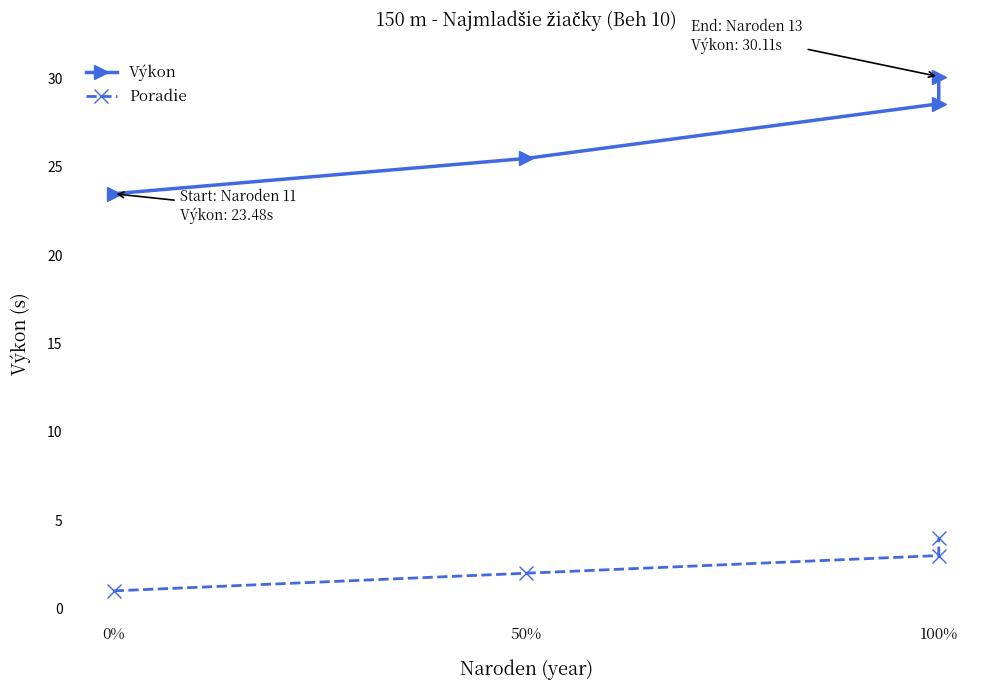

At how many categories does at least one series exceed 15?

4